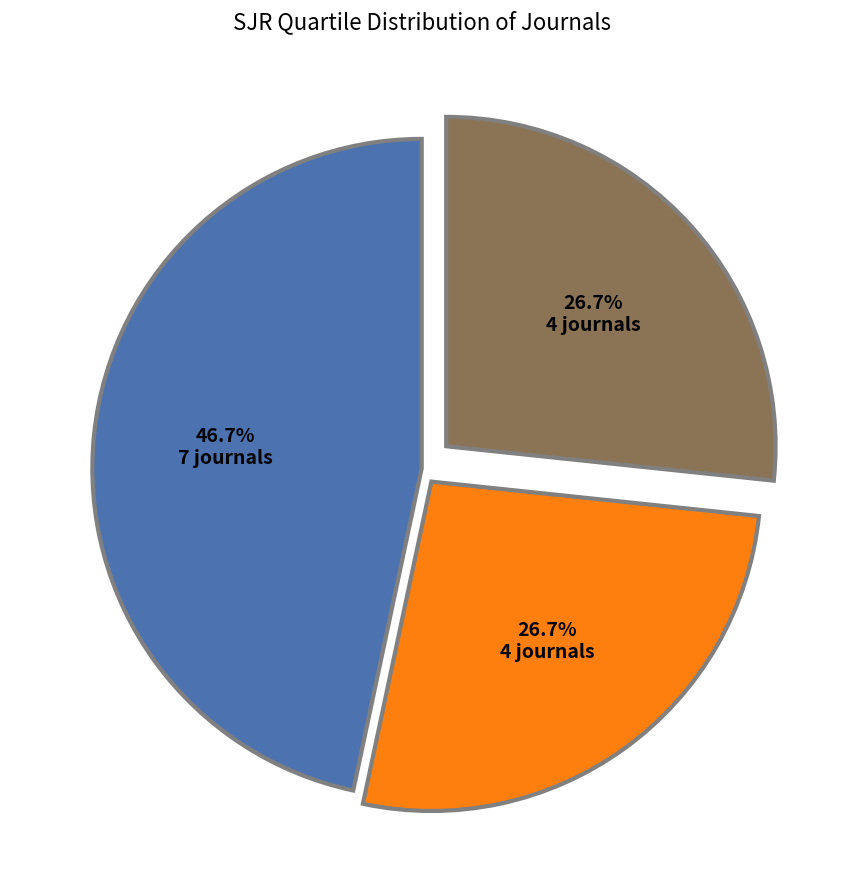

How much of the chart is everything except Q1?

53.3%